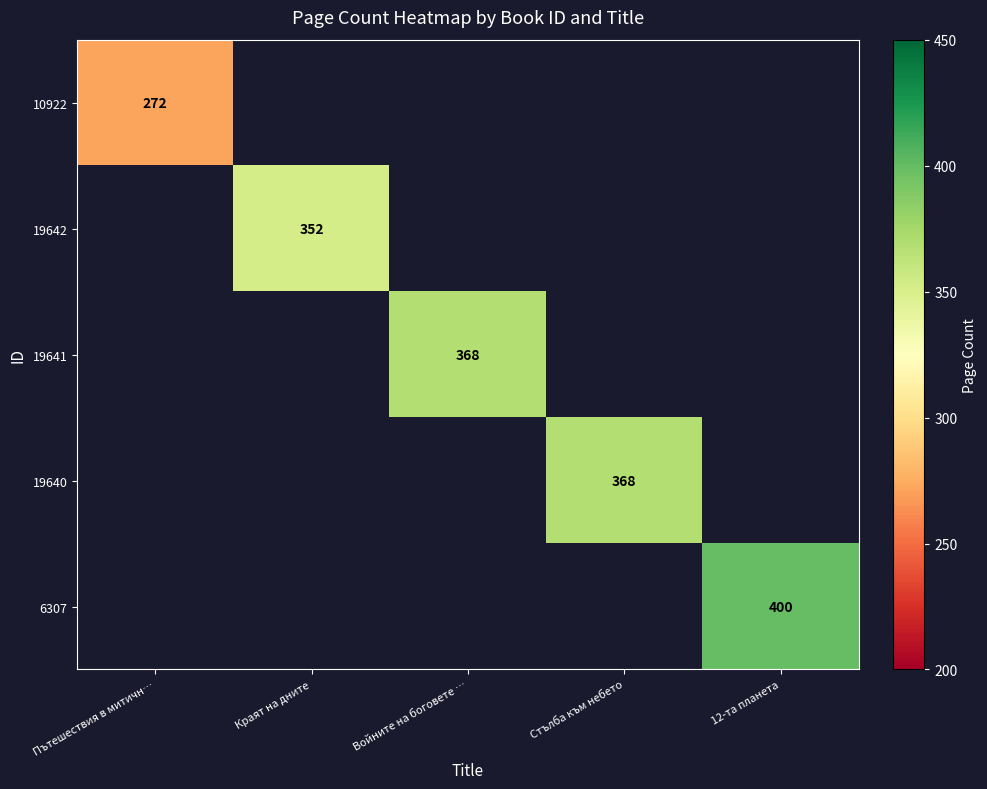

At which category is the sum across all series the highest?

12-та планета